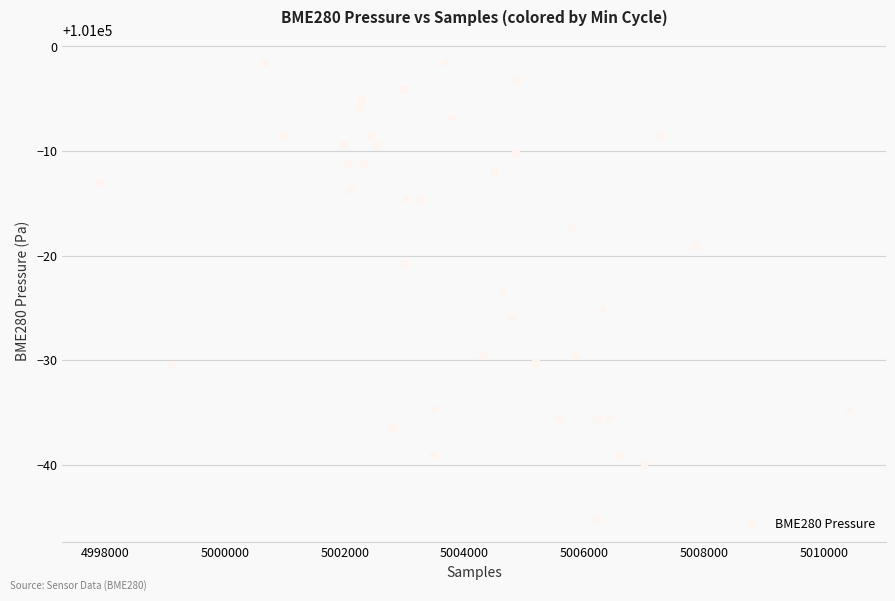

What is the range of X values (max minus min)?

12496.0